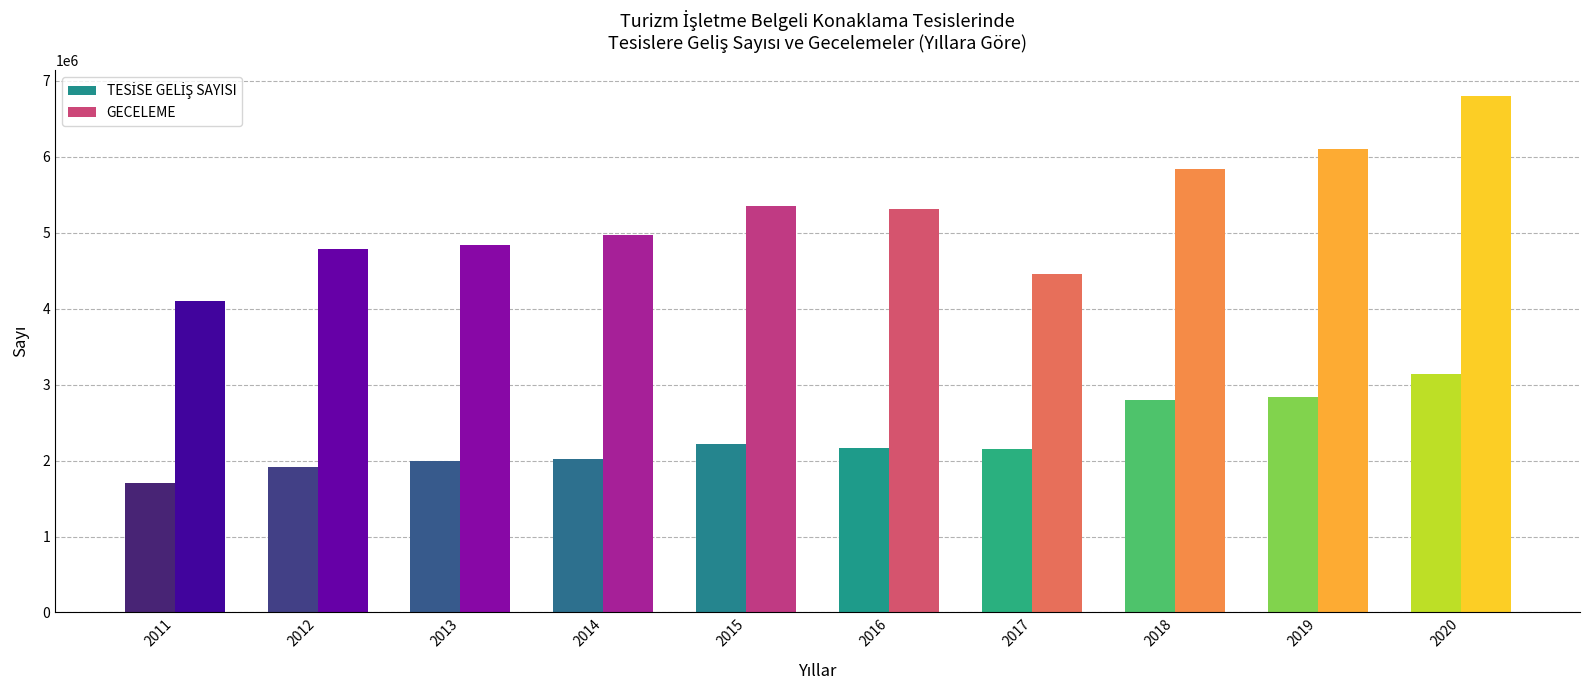

Between 2011 and 2014, which series saw the biggest shift?

GECELEME